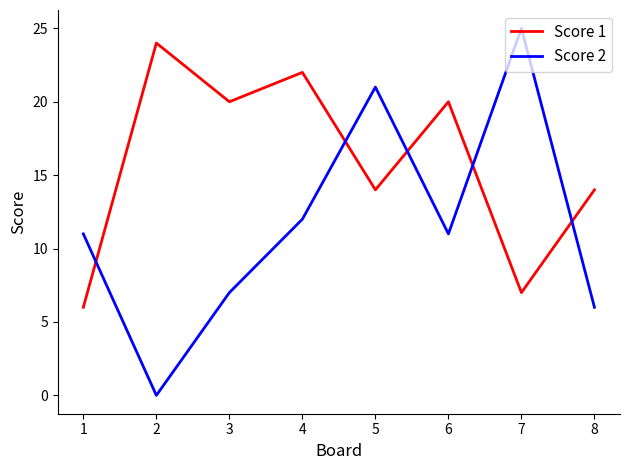

At which label does Score 2 reach its peak?

7